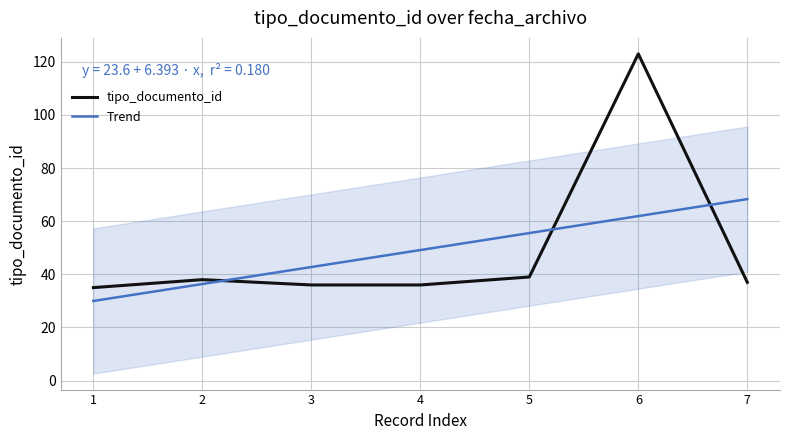

What is the spread (max minus min) of values at 4?

13.1